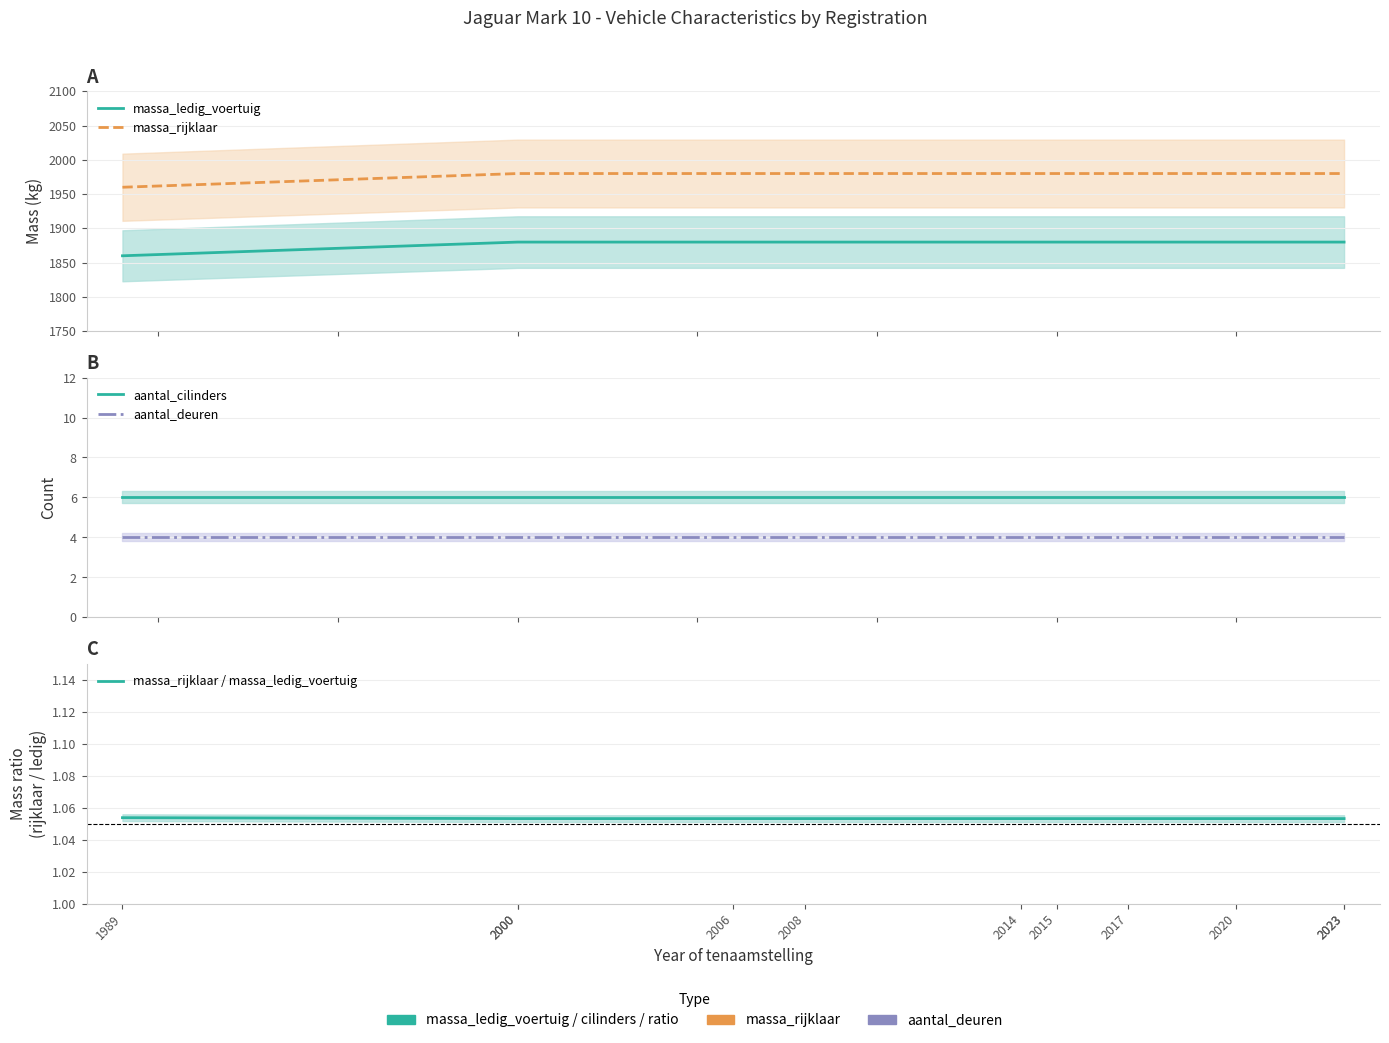

What is the value of the aantal_deuren point at the 6th from the left?

4.0